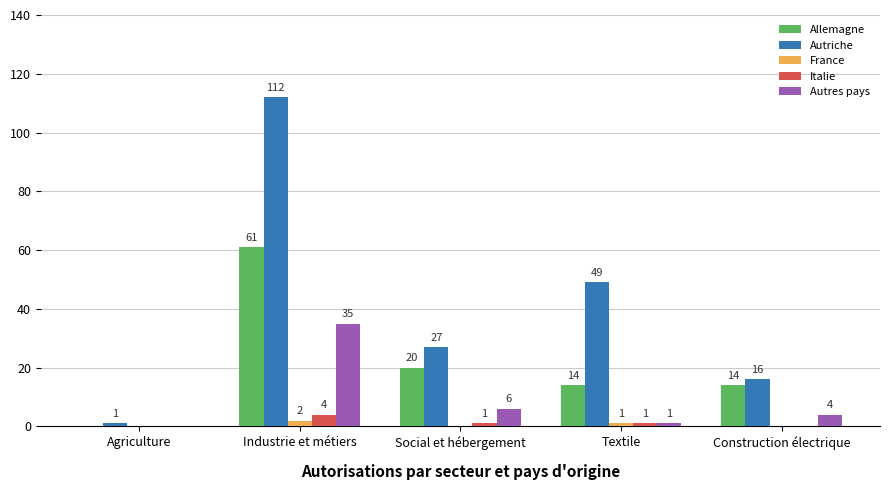

At which label is Allemagne closest to 30?

Social et hébergement